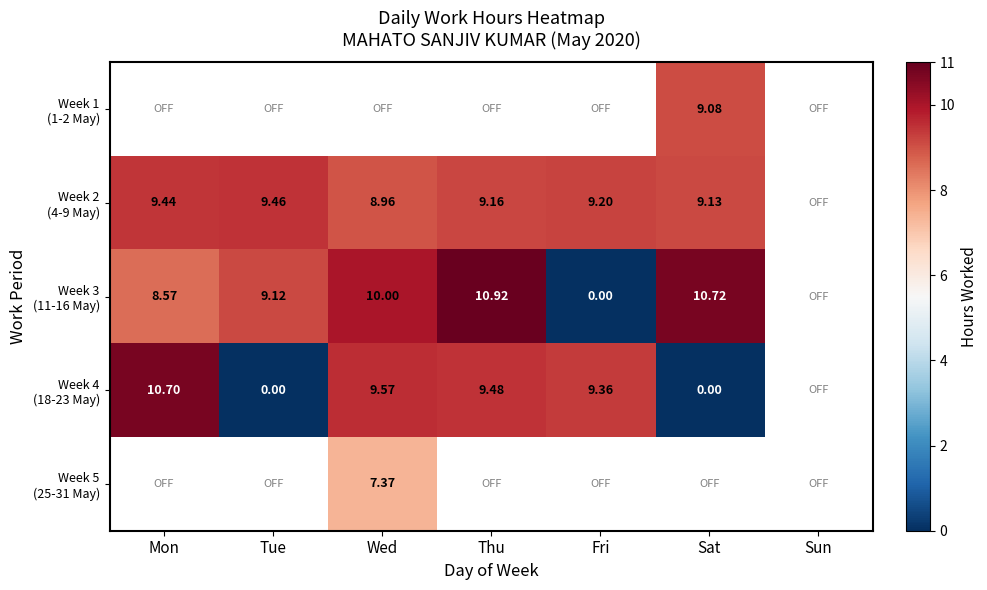

Between Sat and Tue, which is larger?

Tue